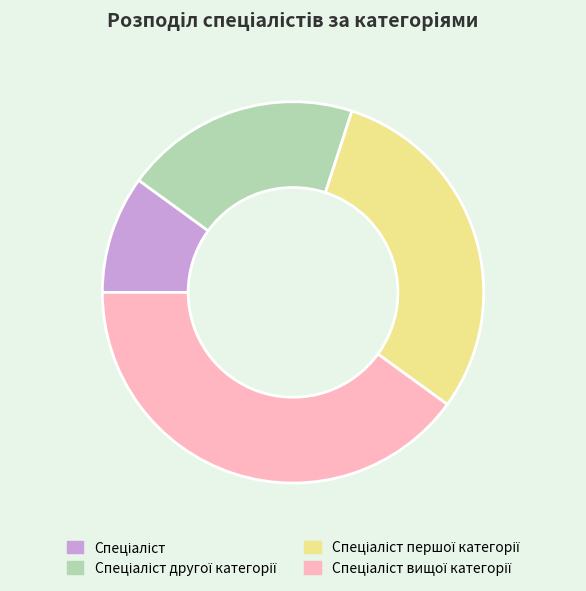

Does any single category account for the majority?

No